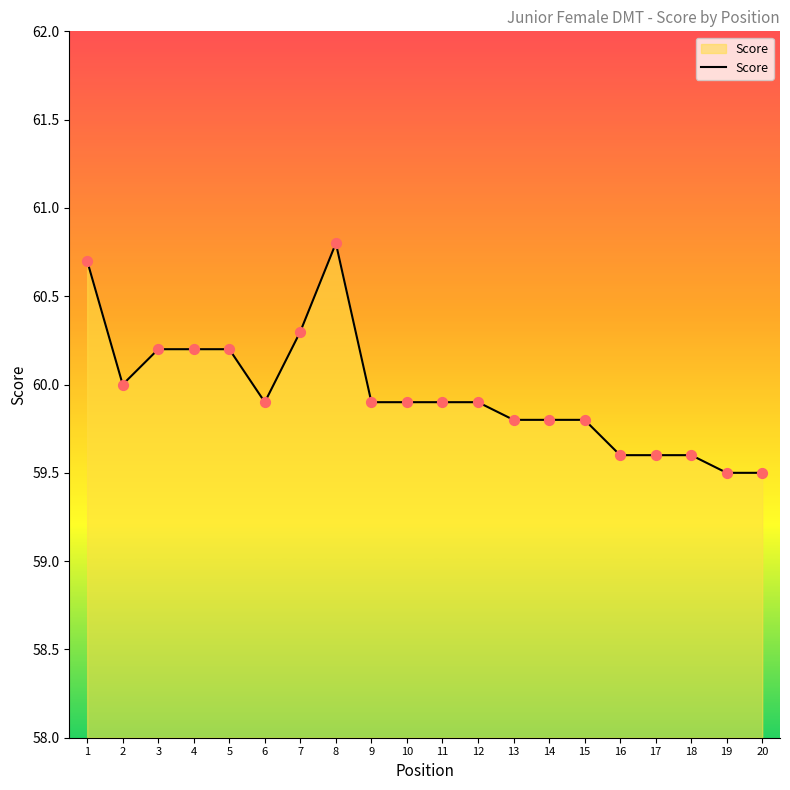

What is the ratio of the value at 16 to the value at 15?

1.0